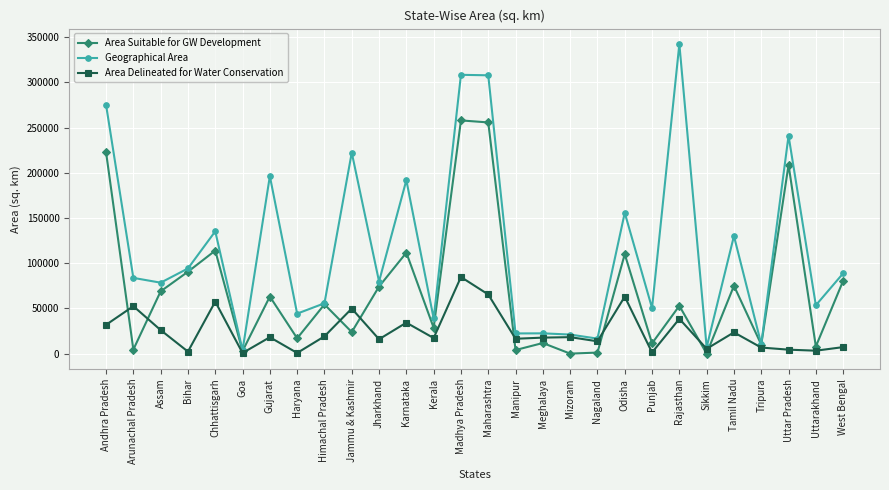

Rank the series by their maximum value, from lowest to highest.

Area Delineated for Water Conservation, Area Suitable for GW Development, Geographical Area